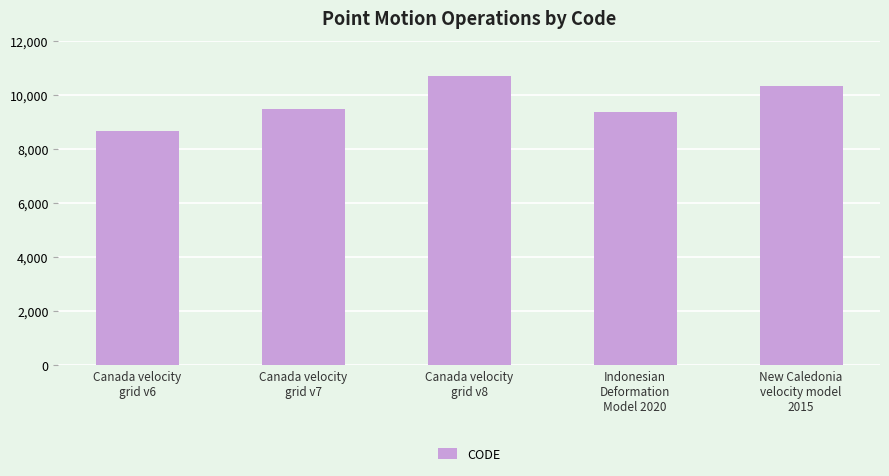

Reading left to right, list all the values displayed in this chart.

8676	9483	10707	9375	10323